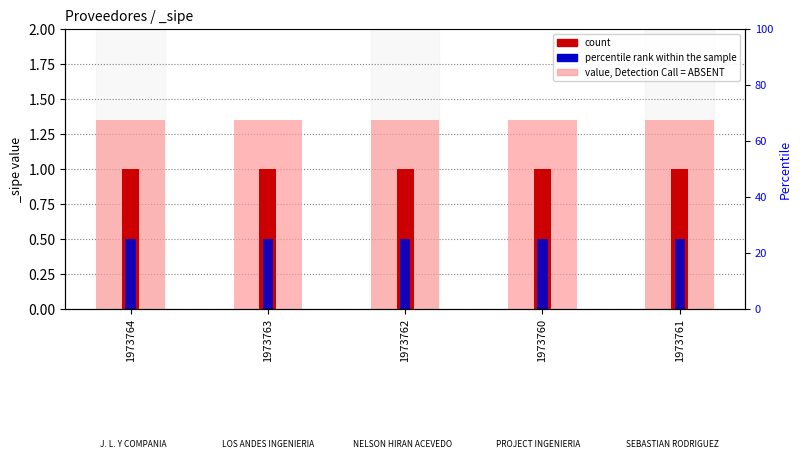

The count series shows 1.0 at 1973761. True or false?

True